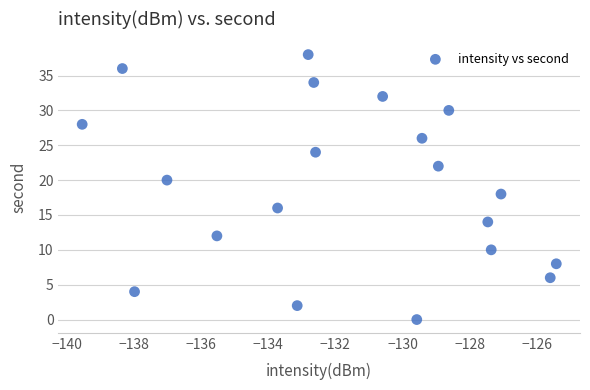

What is the range of Y values (max minus min)?

38